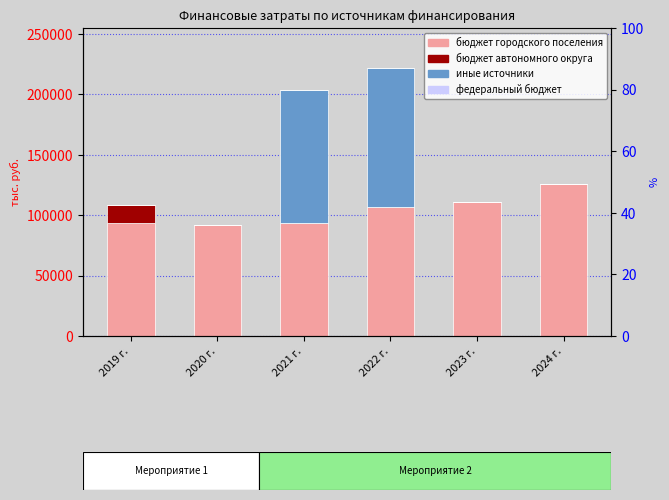

The бюджет автономного округа series shows -8507.0 at 2023 г.. True or false?

False